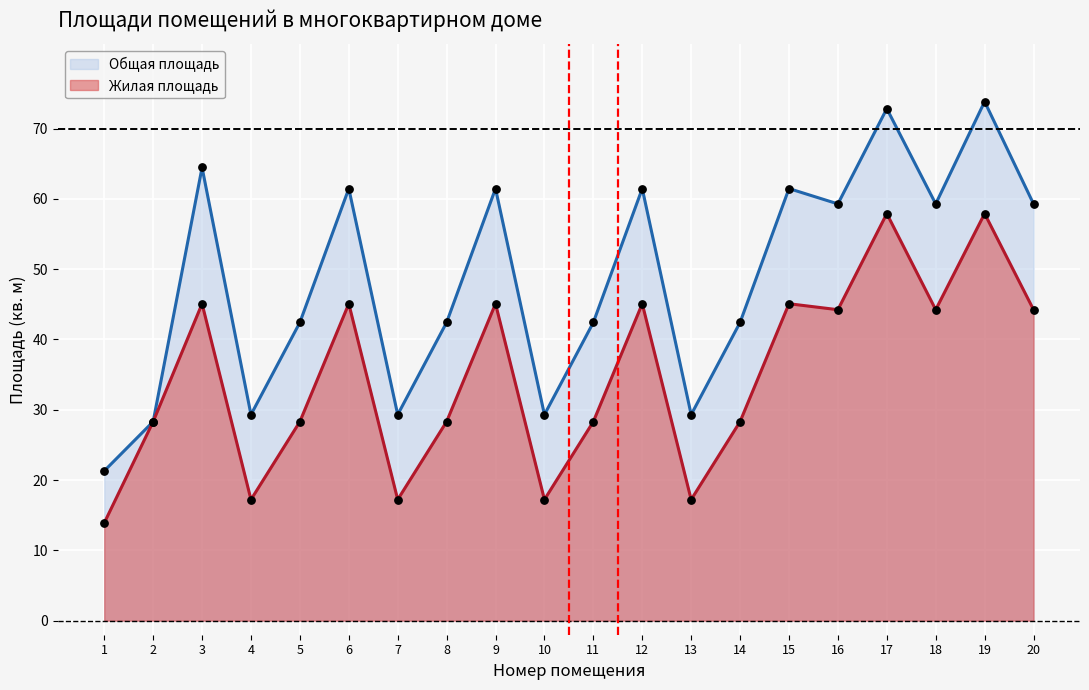

Is the value of Общая площадь at 7 greater than the value of Жилая площадь at 13?

Yes